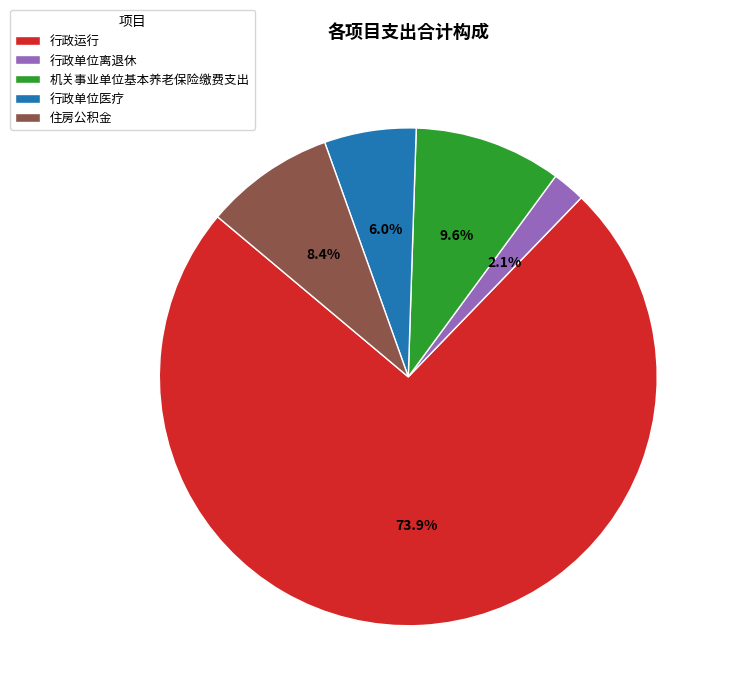

Which slice is the smallest?

行政单位离退休